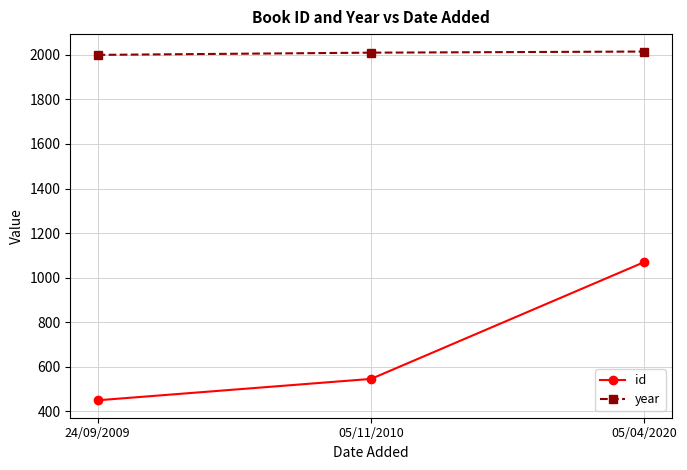

What is the difference between the highest and lowest values at 24/09/2009?

1551